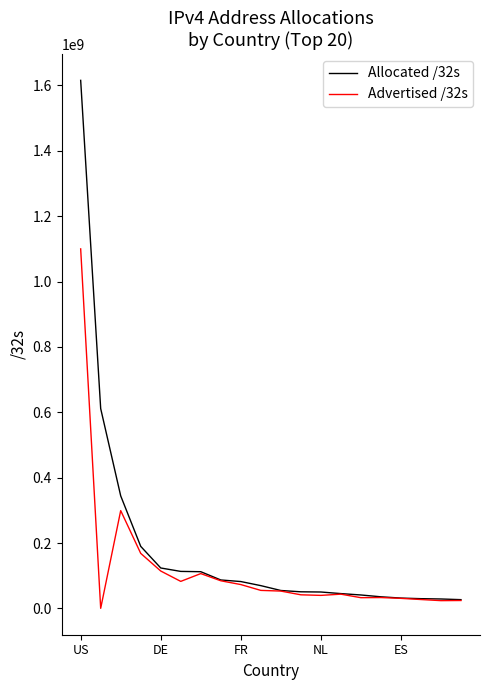

Which series has the largest range (max minus min)?

Allocated /32s